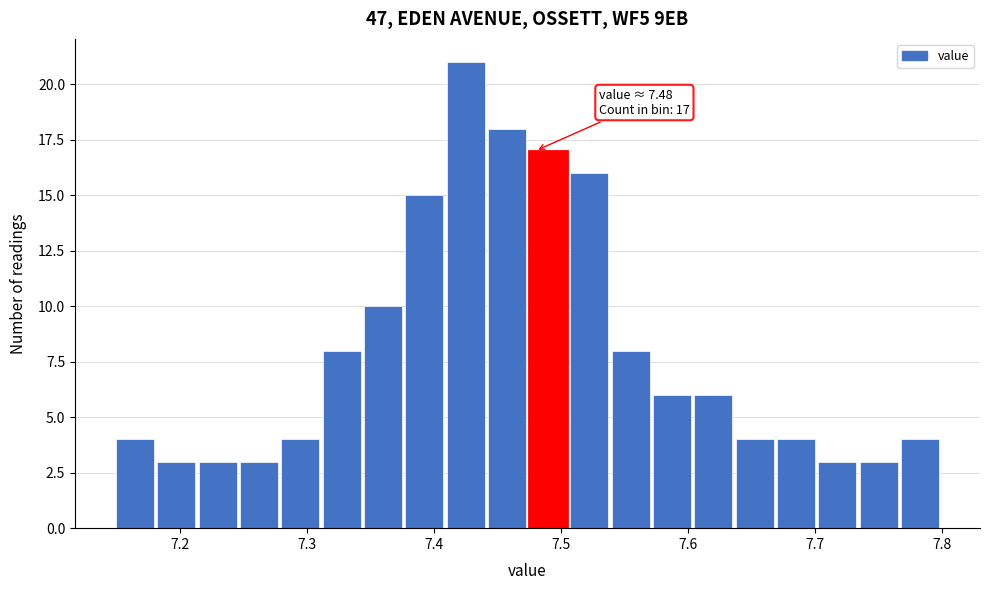

Read against the x-axis, roughly where is the centre of the tallest bar?

7.42